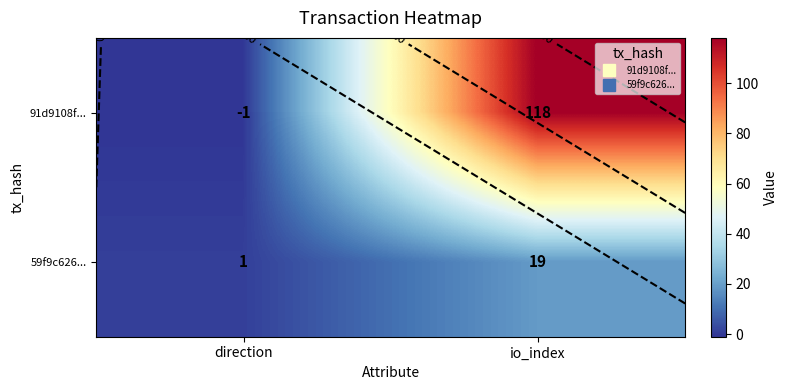

Which series has the widest spread of values?

91d9108f...